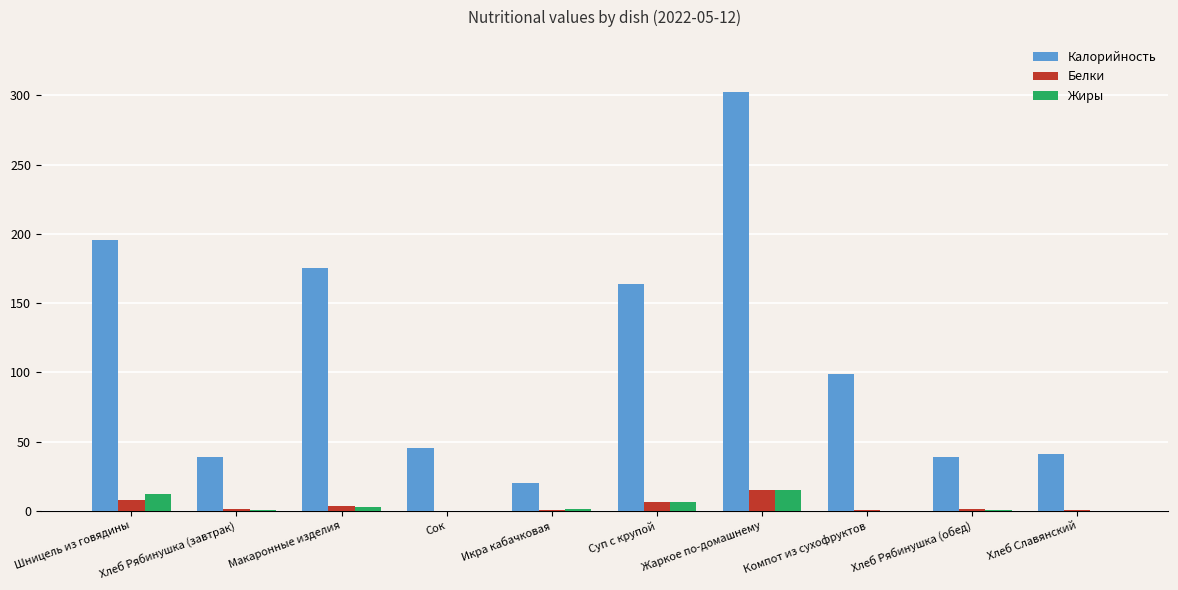

What value does the Белки series have at Компот из сухофруктов?

0.7